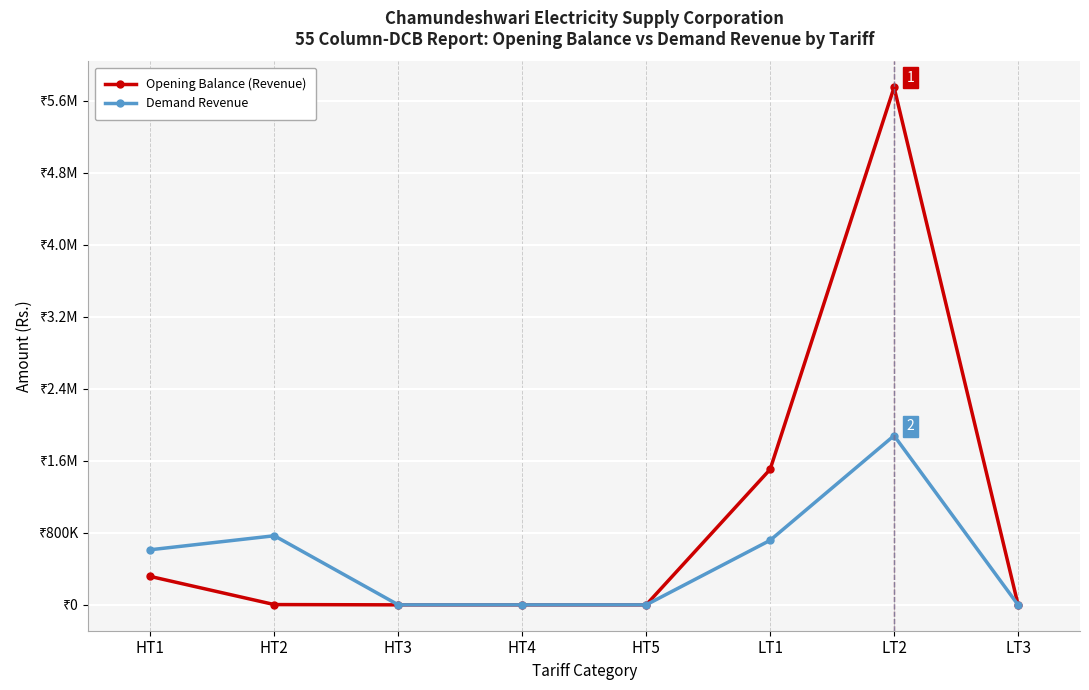

What is the sum of the Opening Balance (Revenue) values at HT1 and HT2?

318281.6